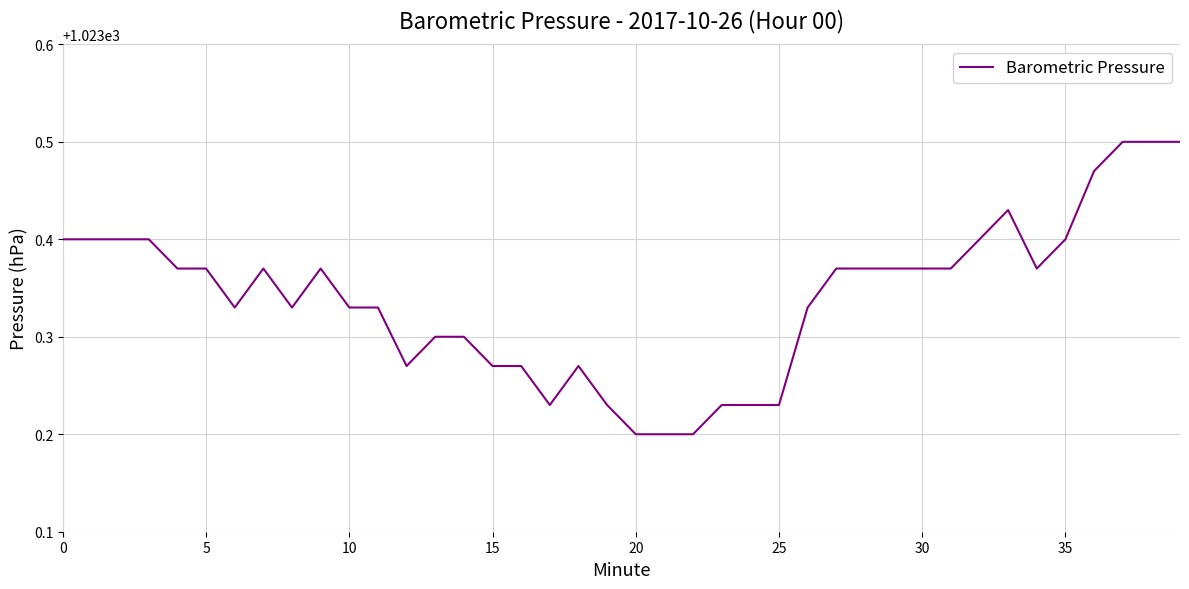

What is the difference between the maximum and minimum values?

0.3